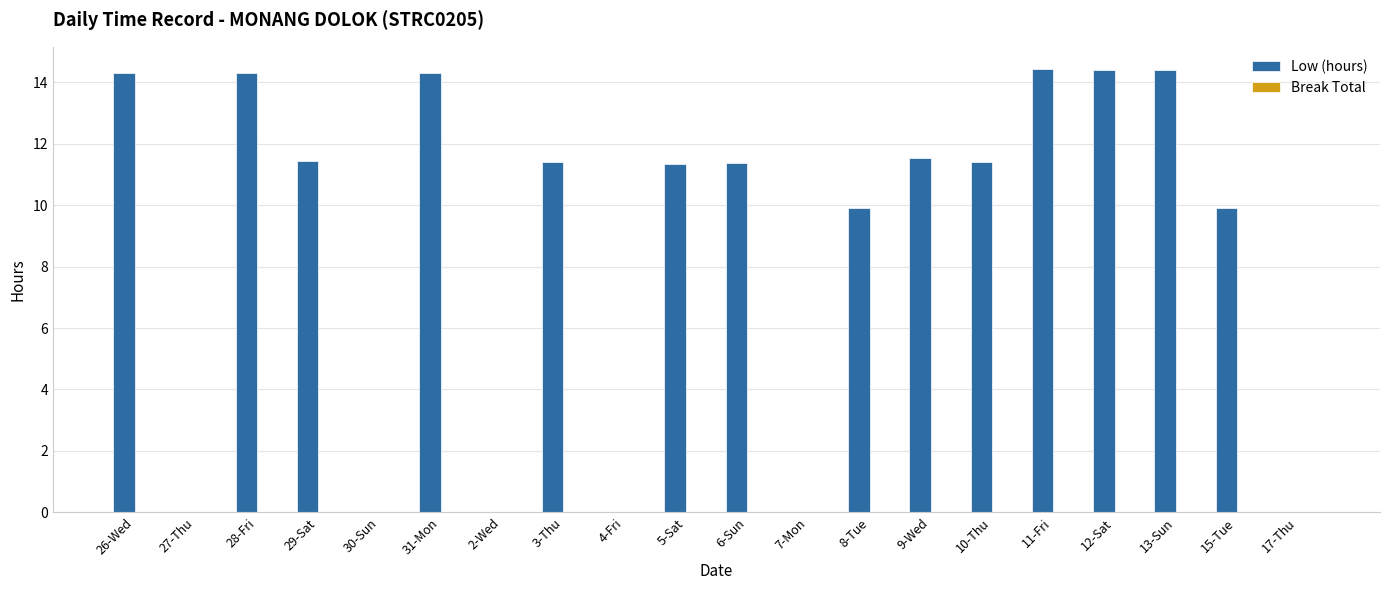

The value at 17-Thu is 0.0. True or false?

True